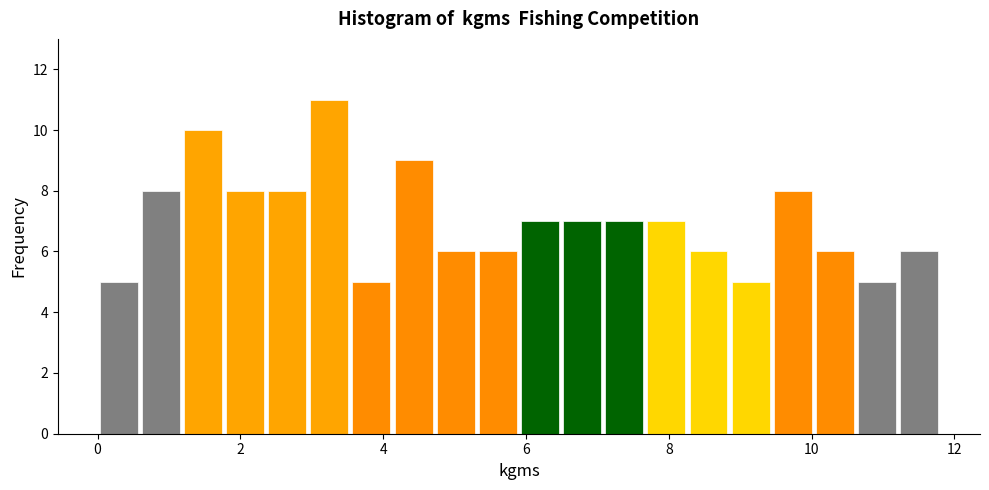

Read against the x-axis, roughly where is the centre of the tallest bar?

3.2